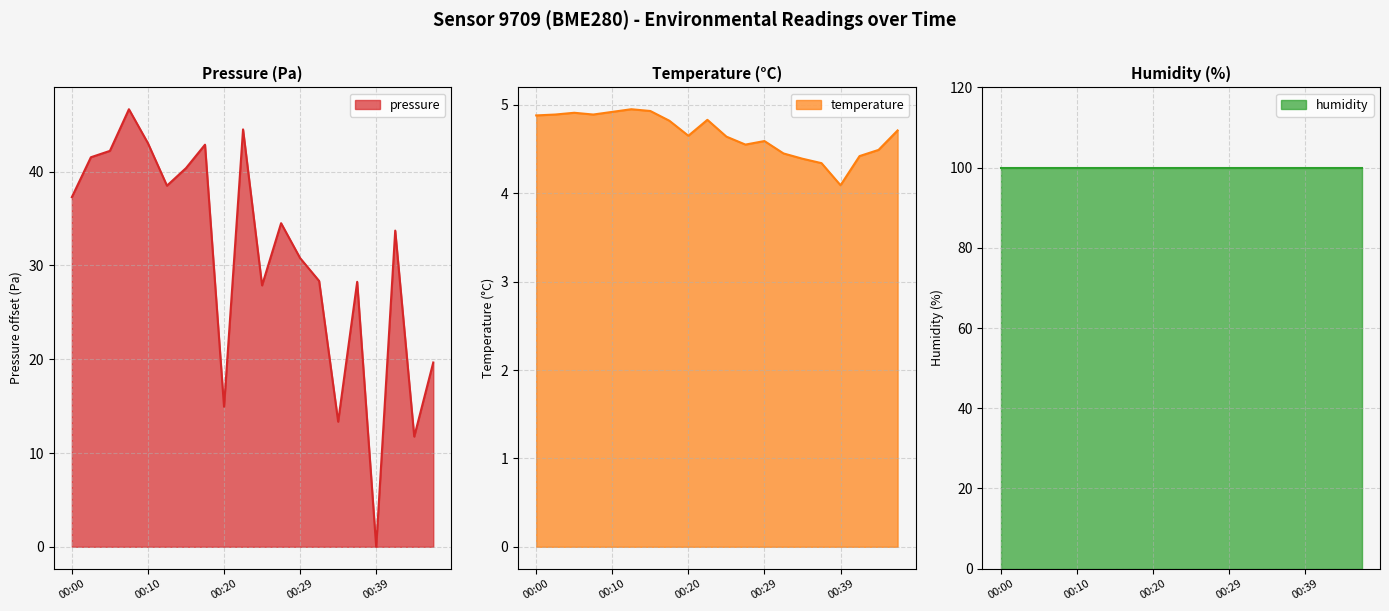

What is the highest value of the temperature series?

5.0